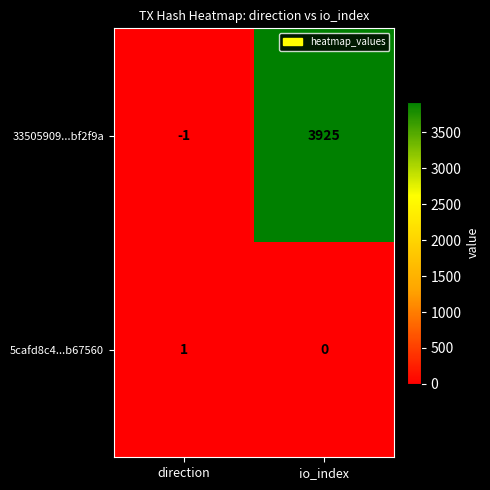

List the series in order of their peak value, lowest first.

5cafd8c4...b67560, 33505909...bf2f9a